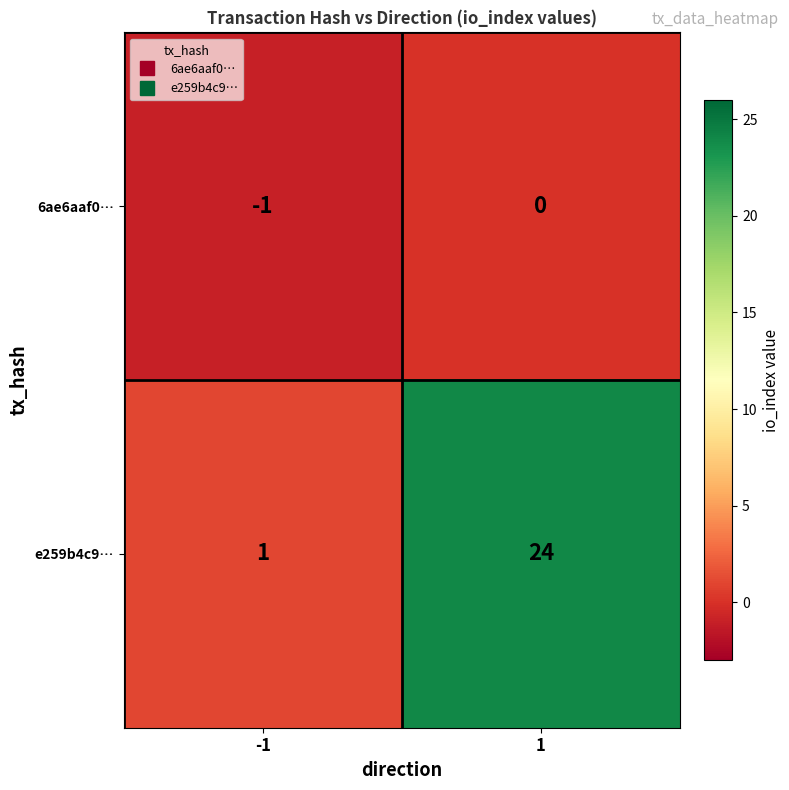

Is it true that e259b4c9… equals 0 at -1?

False